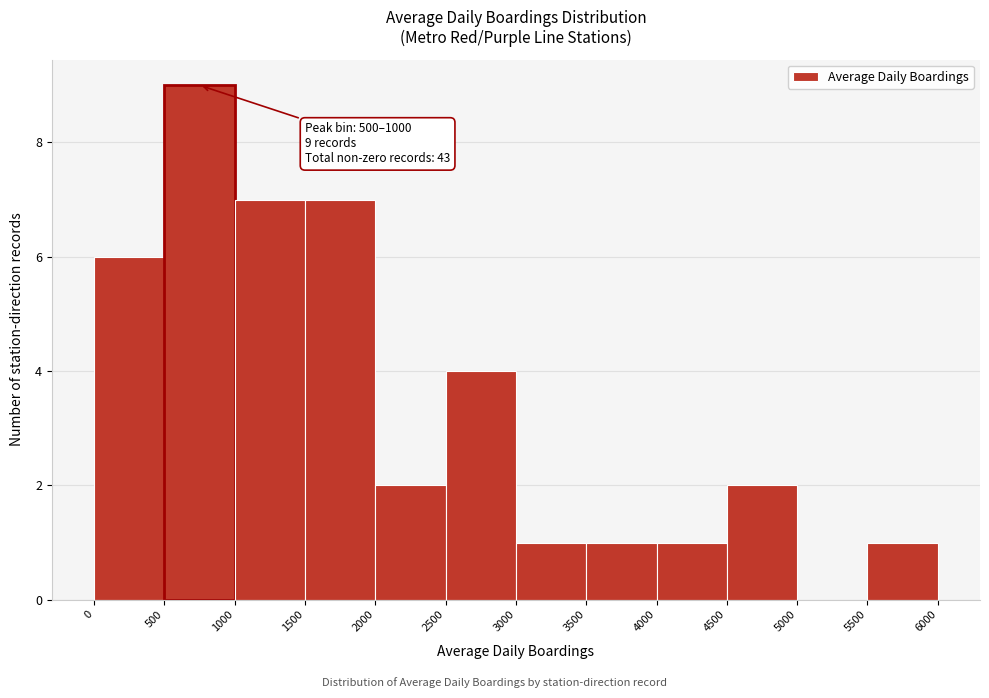

Which range on the x-axis has the tallest bar?

500 to 1000